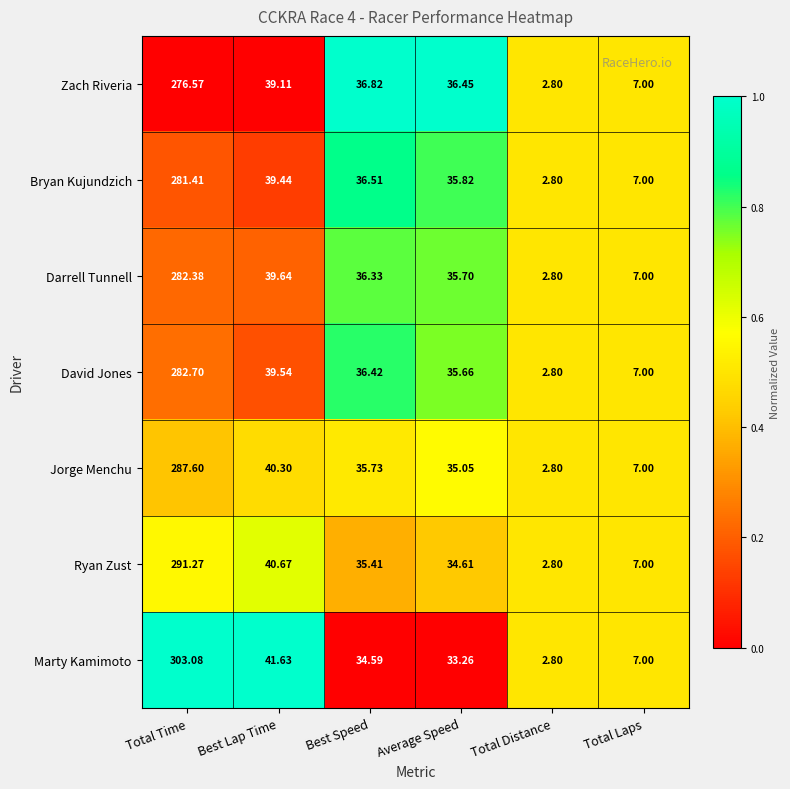

At which category does the chart reach its minimum across all series?

Total Distance